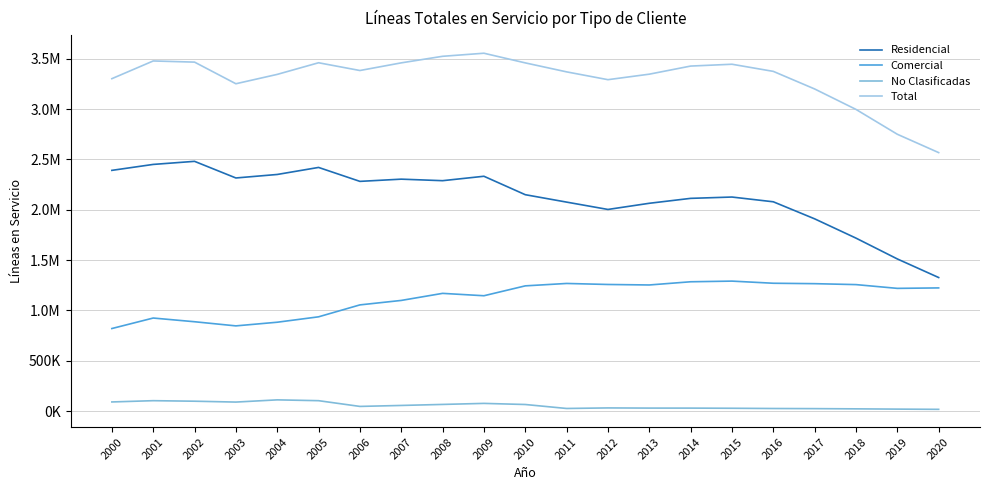

What are all the series names shown in the legend?

Residencial, Comercial, No Clasificadas, Total